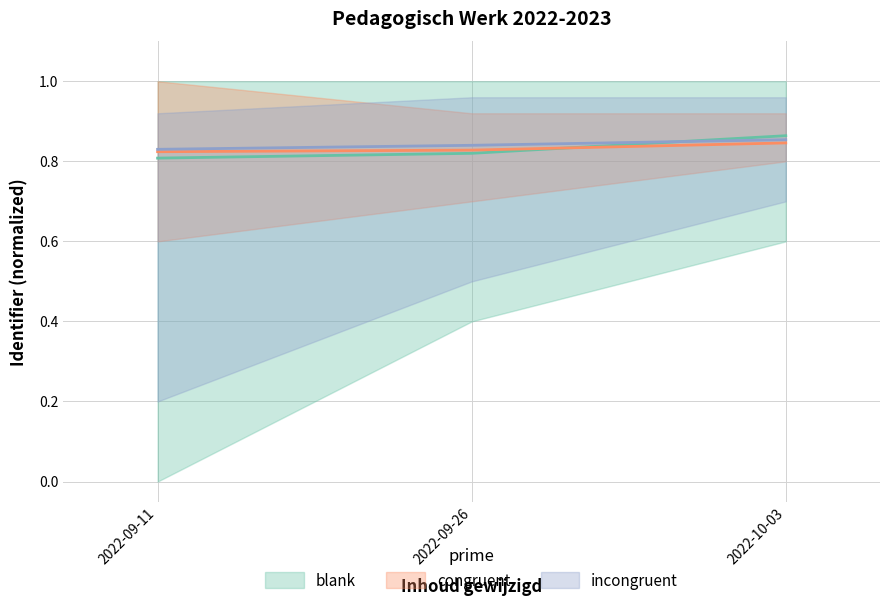

Reading left to right, transcribe all the data shown in this chart.

blank: 2022-09-11=0.8	2022-09-26=0.8	2022-10-03=0.9
congruent: 2022-09-11=0.8	2022-09-26=0.8	2022-10-03=0.8
incongruent: 2022-09-11=0.8	2022-09-26=0.8	2022-10-03=0.9